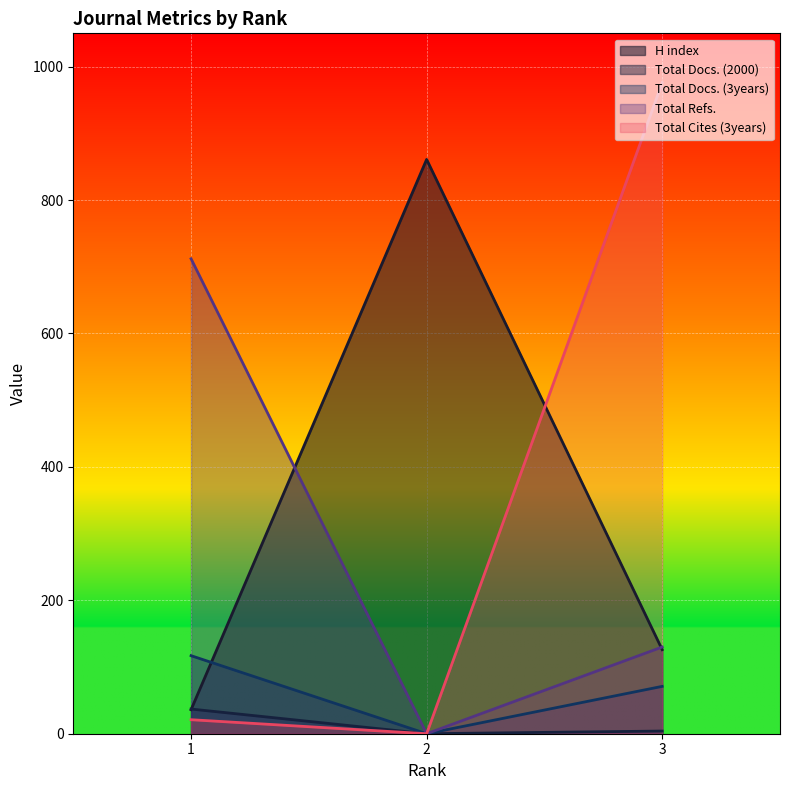

The value of Total Refs. at 1 is 712. True or false?

True